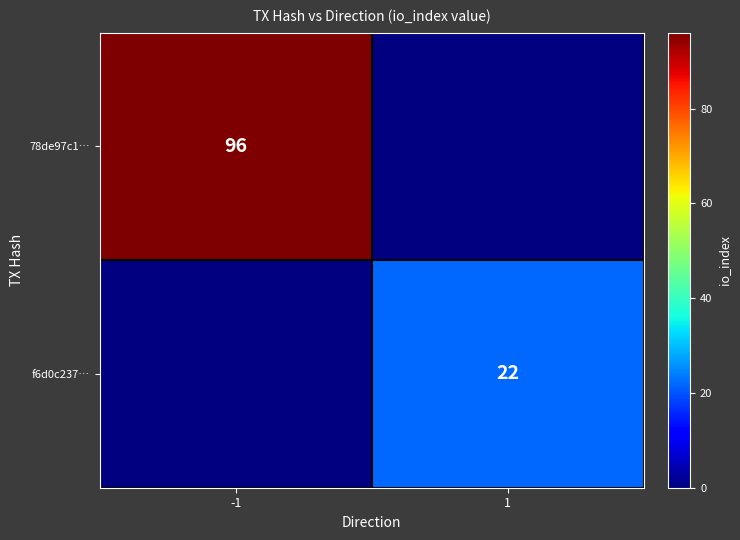

The value of f6d0c237… at 1 is 22. True or false?

True